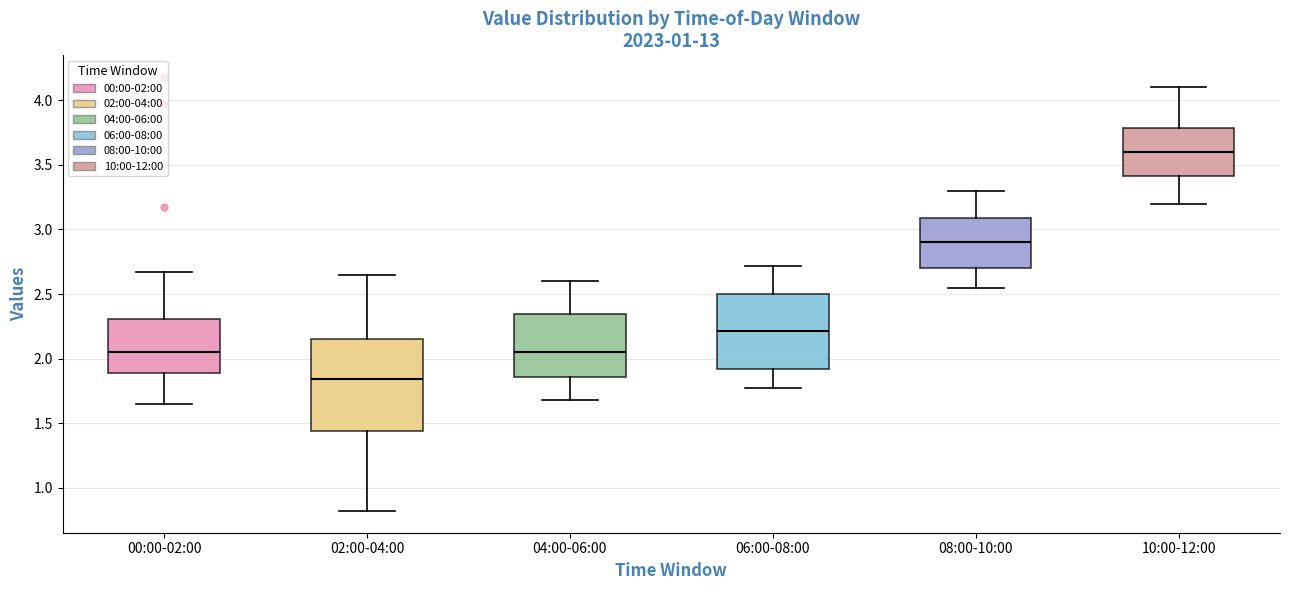

Reading left to right, transcribe this box plot: for each box, give where its median line is, the range the box spans, and where its two whiskers end, as read against the y-axis. The values are not printed on the chart, so give them approximately, as read against the axis.

00:00-02:00: median 2.05, box 1.90 to 2.30, whiskers 1.65 to 2.65
02:00-04:00: median 1.85, box 1.45 to 2.15, whiskers 0.80 to 2.65
04:00-06:00: median 2.05, box 1.85 to 2.35, whiskers 1.70 to 2.60
06:00-08:00: median 2.20, box 1.90 to 2.50, whiskers 1.75 to 2.70
08:00-10:00: median 2.90, box 2.70 to 3.10, whiskers 2.55 to 3.30
10:00-12:00: median 3.60, box 3.40 to 3.80, whiskers 3.20 to 4.10